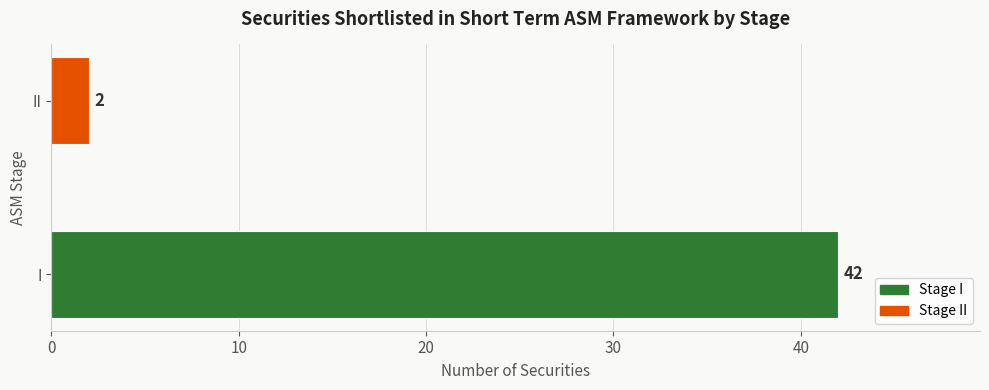

Approximately how many times larger is the value at I compared to II?

21.0